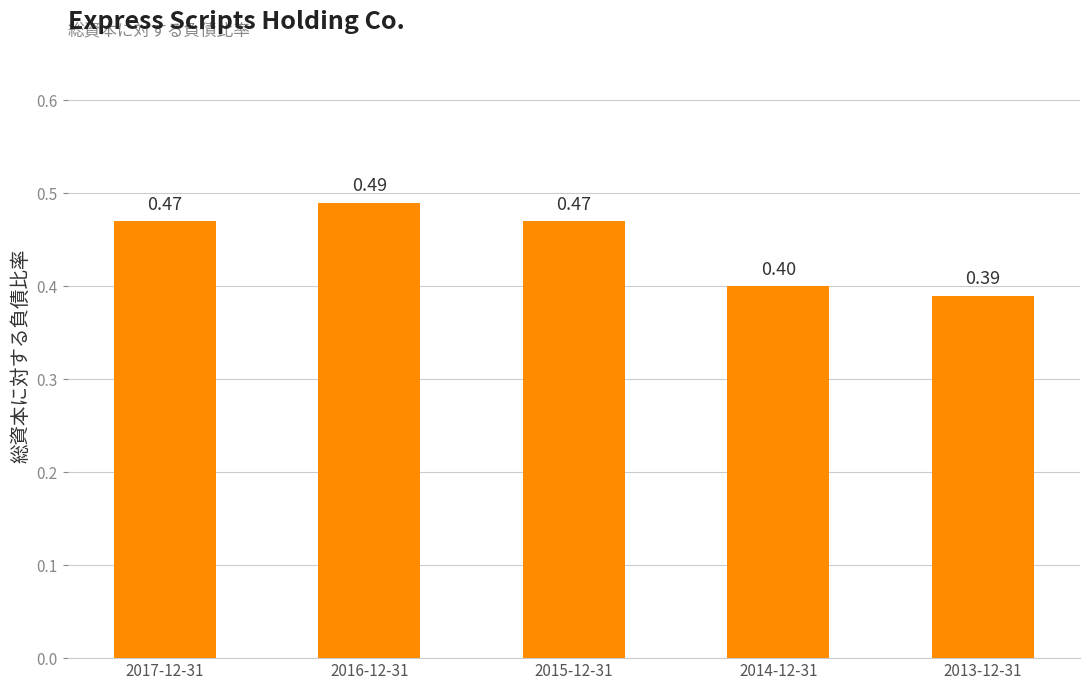

How many series are shown in this chart?

1